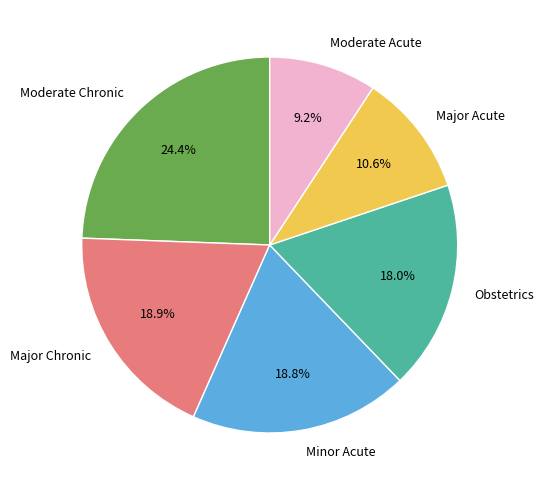

Is there any slice that represents more than half of the pie?

No